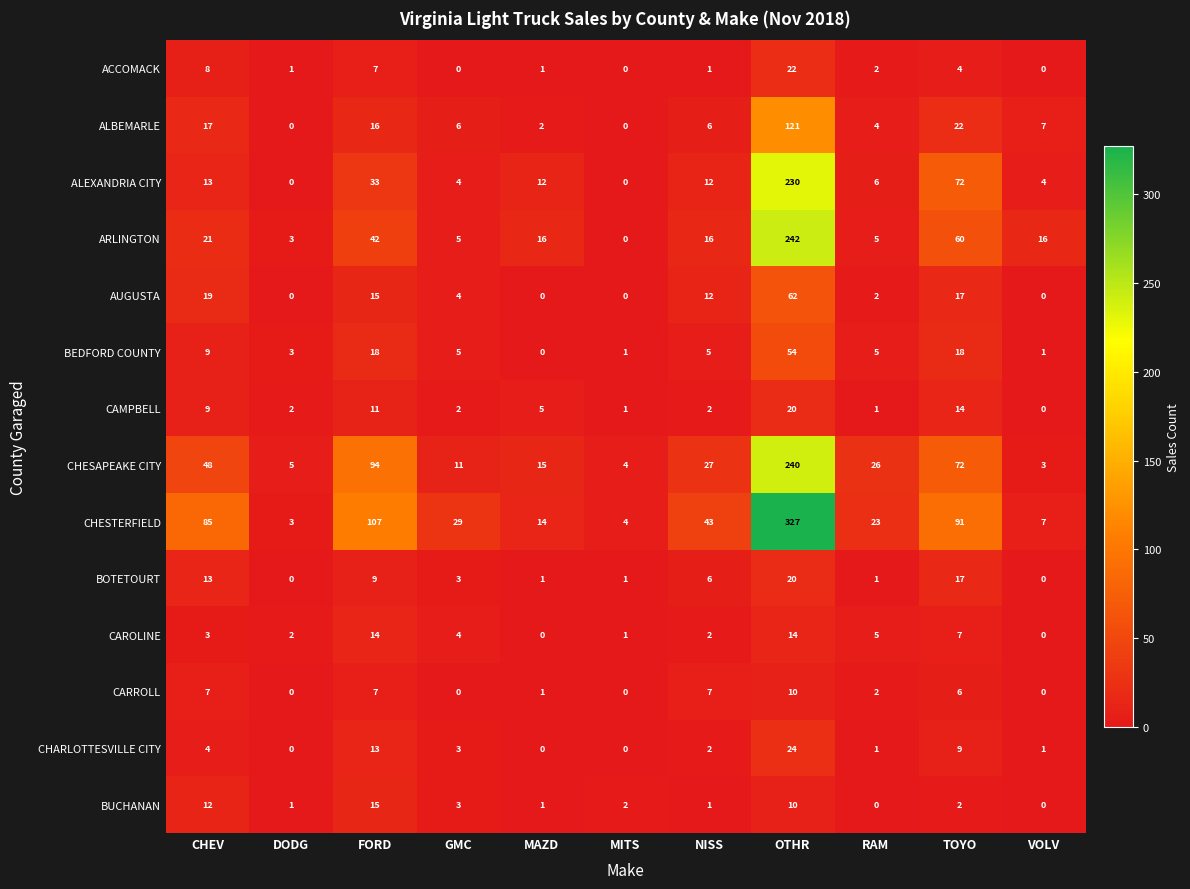

How many data points does each series have?

11